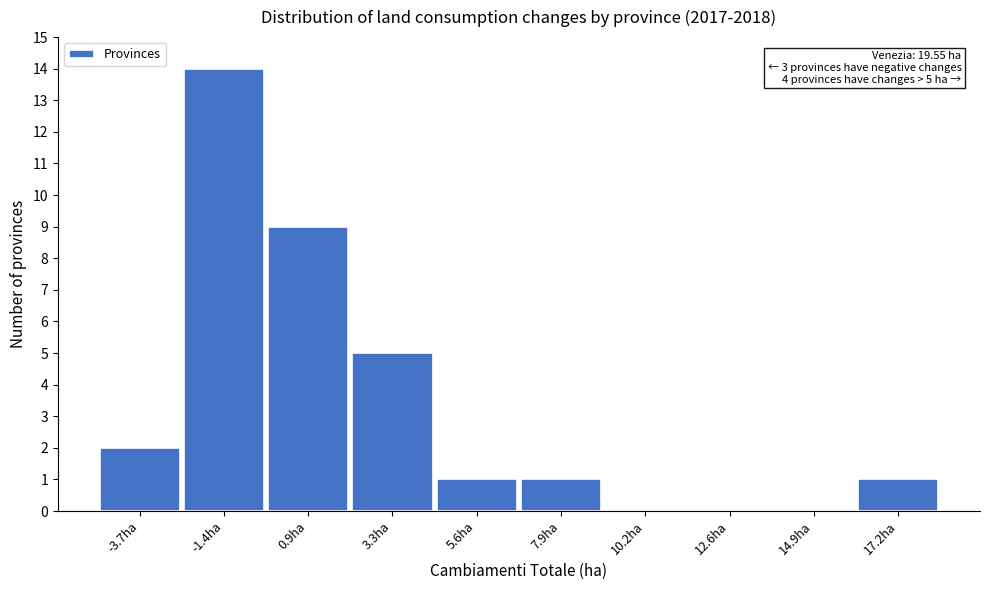

Reading left to right, transcribe all the data shown in this chart.

-3.7ha=2	-1.4ha=14	0.9ha=9	3.3ha=5	5.6ha=1	7.9ha=1	10.2ha=0	12.6ha=0	14.9ha=0	17.2ha=1